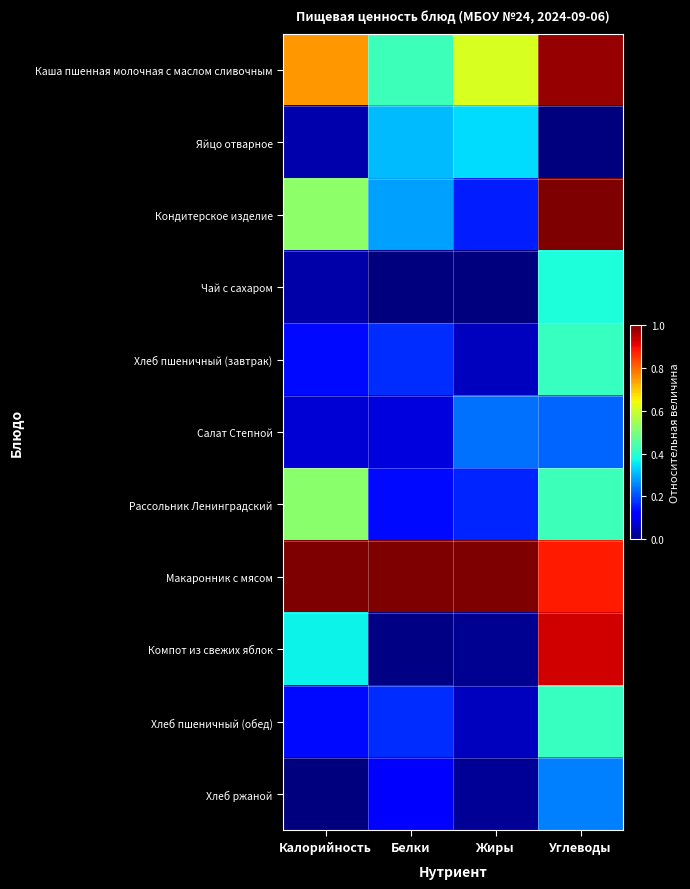

At which category does the chart reach its minimum across all series?

Углеводы